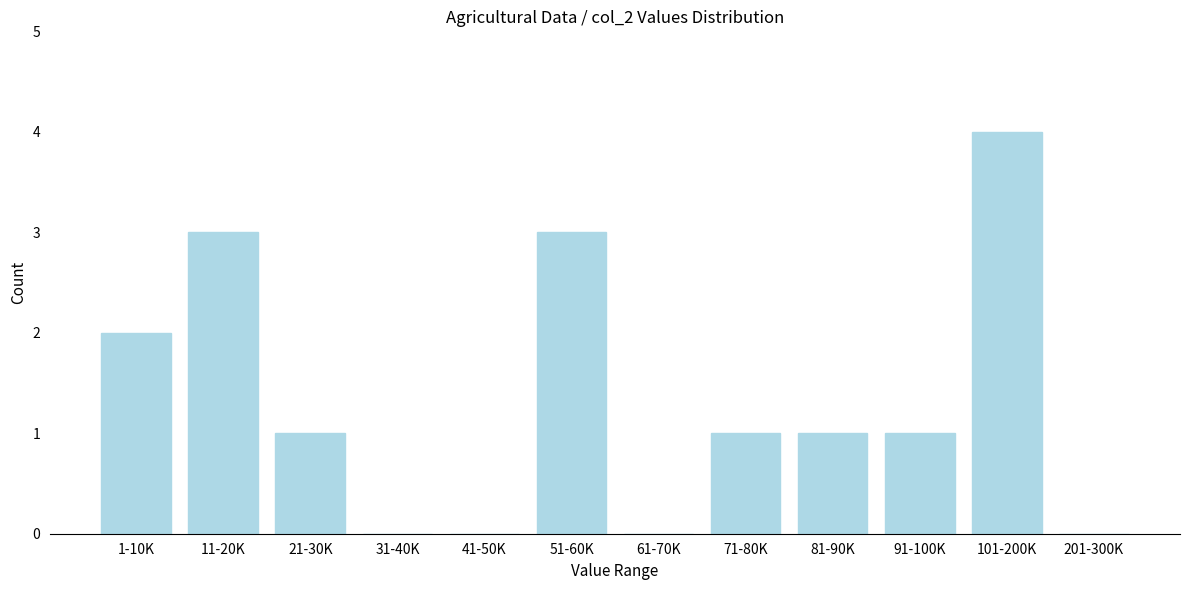

Reading left to right, transcribe all the data shown in this chart.

1-10K=2	11-20K=3	21-30K=1	31-40K=0	41-50K=0	51-60K=3	61-70K=0	71-80K=1	81-90K=1	91-100K=1	101-200K=4	201-300K=0